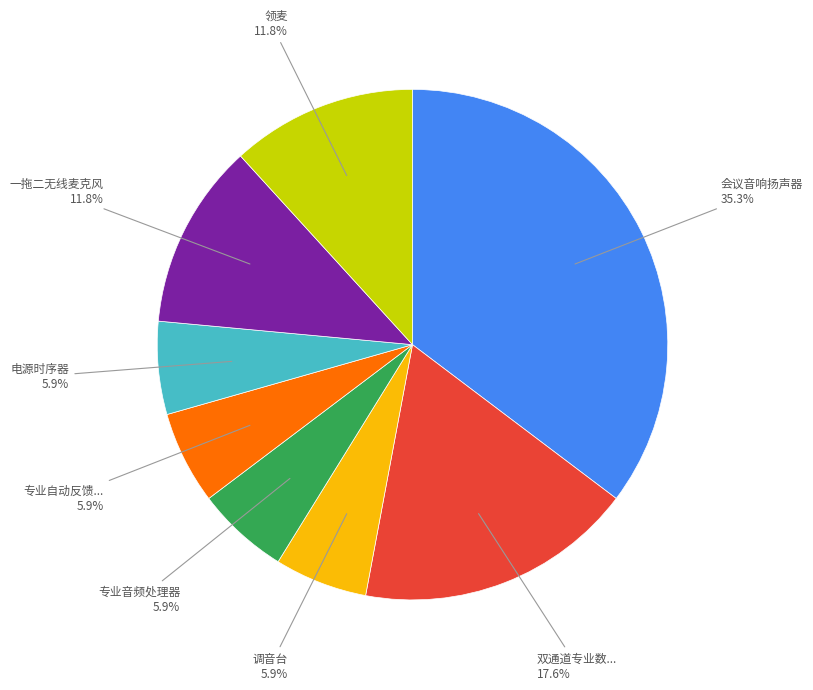

Is there any slice that represents more than half of the pie?

No